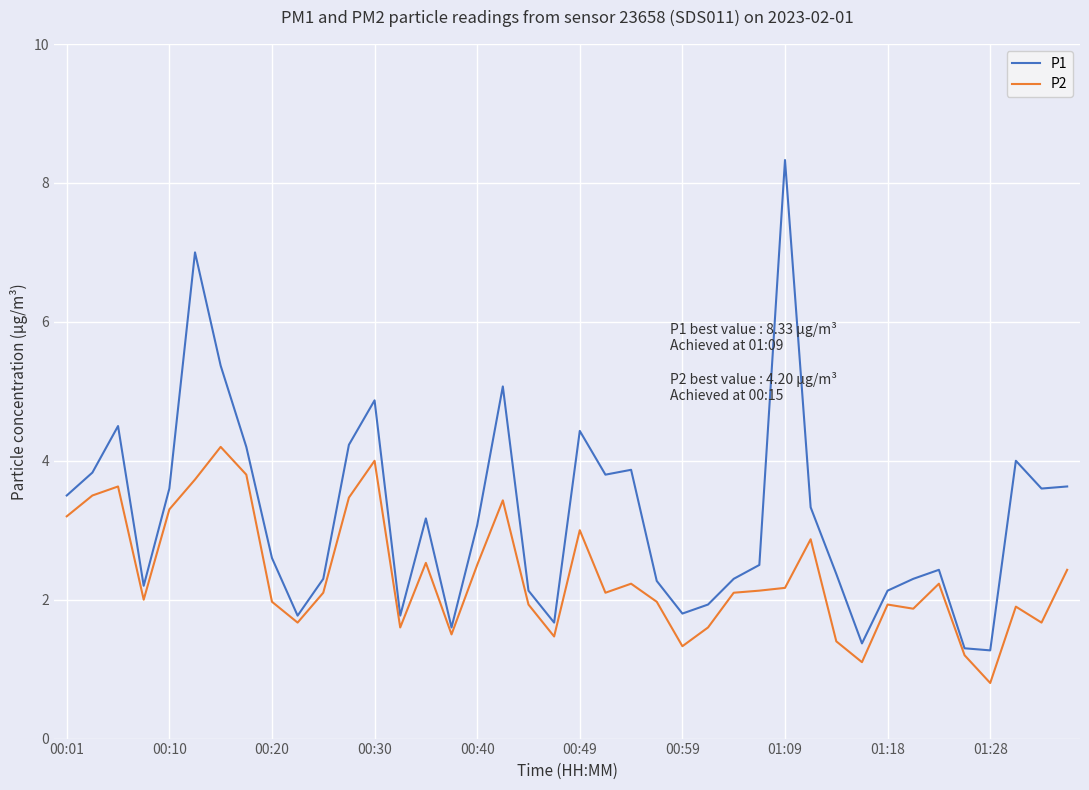

What is the difference between the maximum and minimum values in the P2 series?

3.4